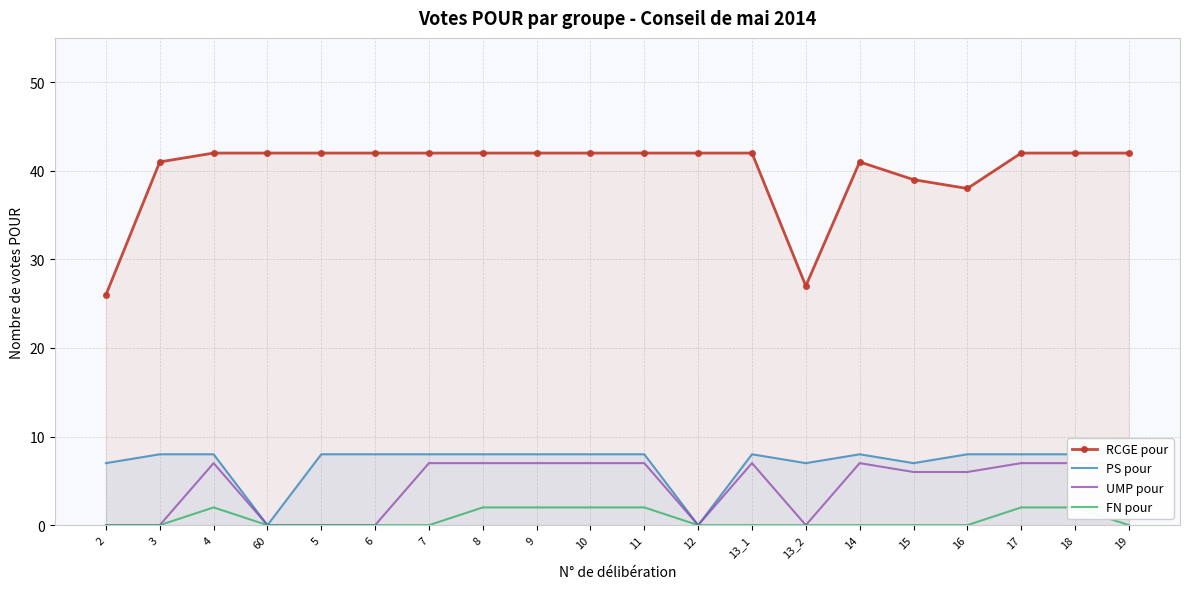

At which label is UMP pour closest to 3?

2